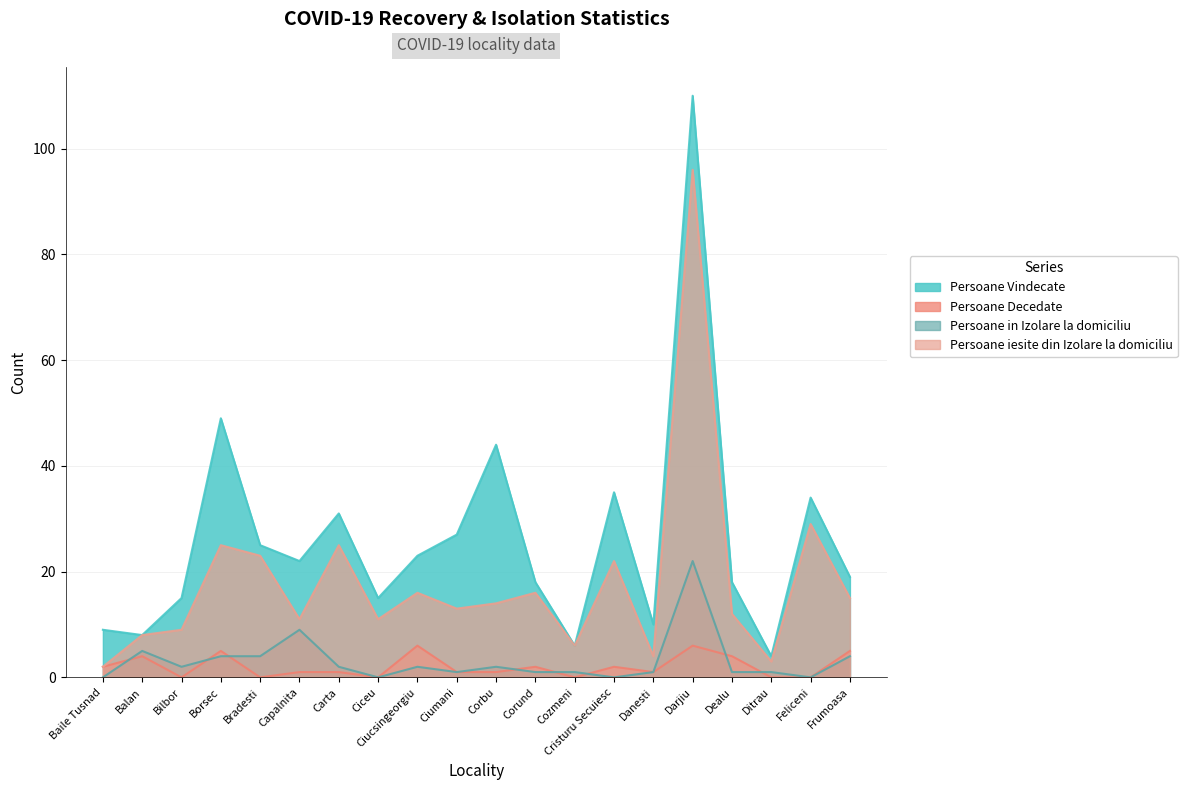

At which label does Persoane Decedate first exceed 1?

Baile Tusnad